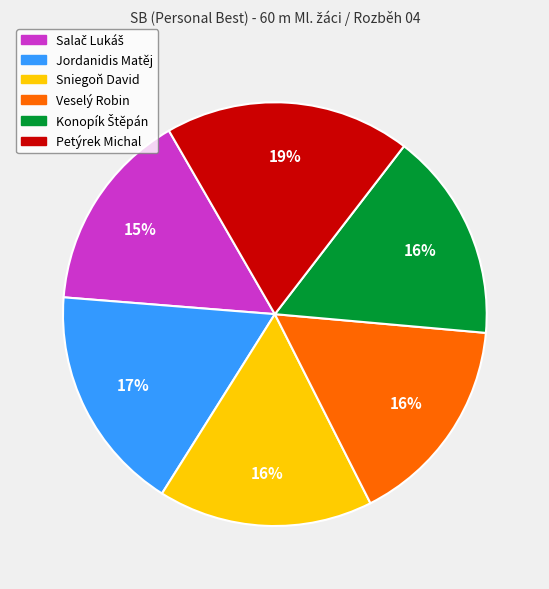

Count the number of slices in the pie.

6